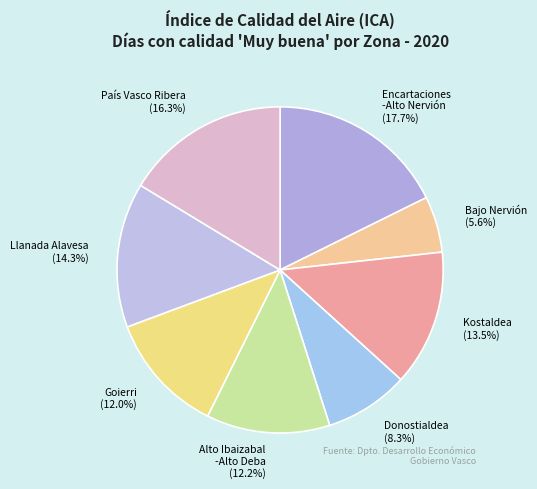

How much of the chart is everything except Kostaldea?

86.5%